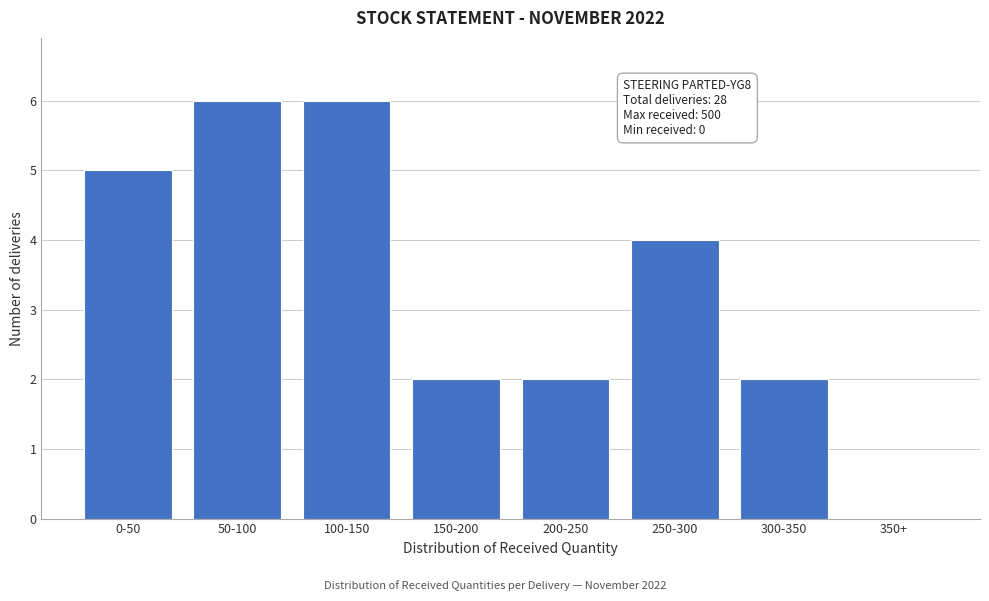

Reading left to right, transcribe all the data shown in this chart.

0-50=5	50-100=6	100-150=6	150-200=2	200-250=2	250-300=4	300-350=2	350+=0